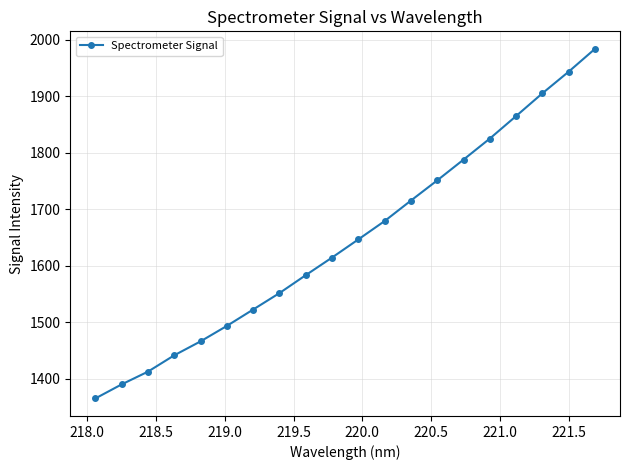

What is the maximum value shown in the chart?

1984.0